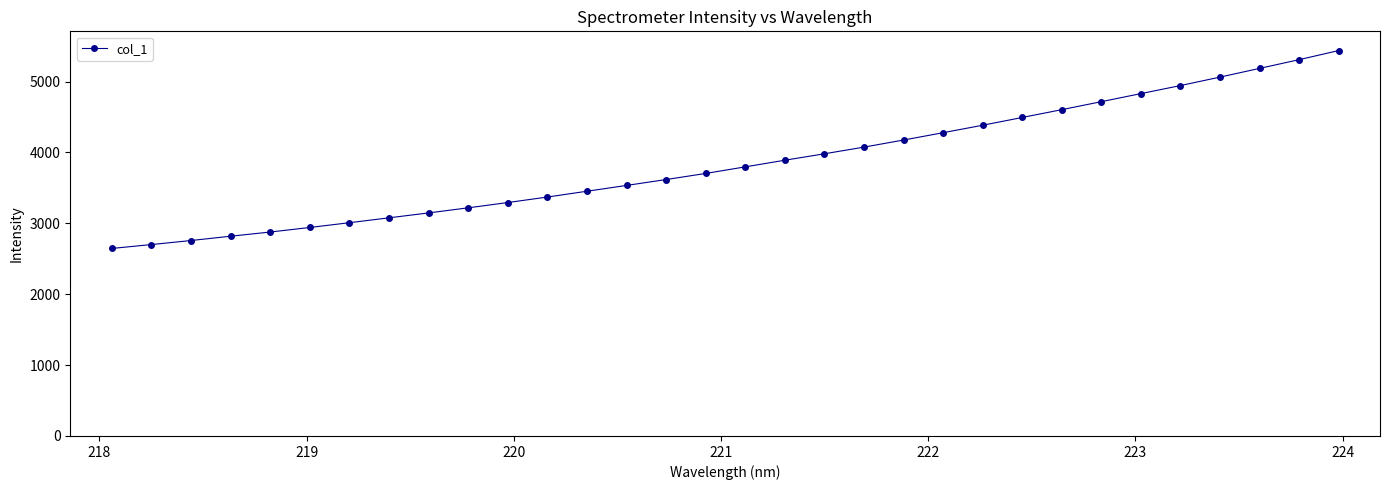

What is the value of the 12th point from the left?

3371.2